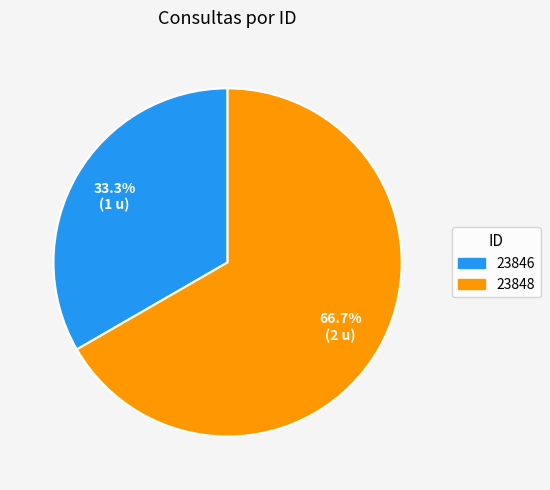

Which category has the smallest portion of the pie?

23846